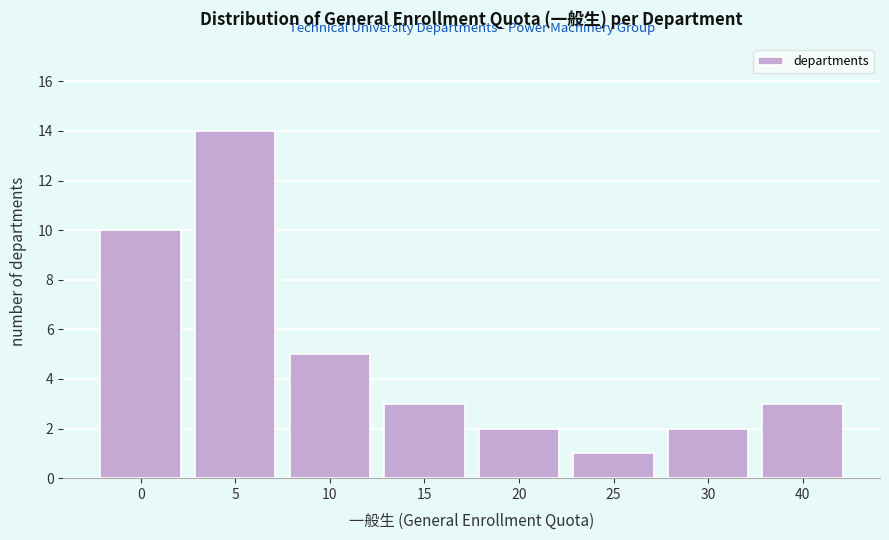

Reading left to right, transcribe all the data shown in this chart.

0=10	5=14	10=5	15=3	20=2	25=1	30=2	40=3